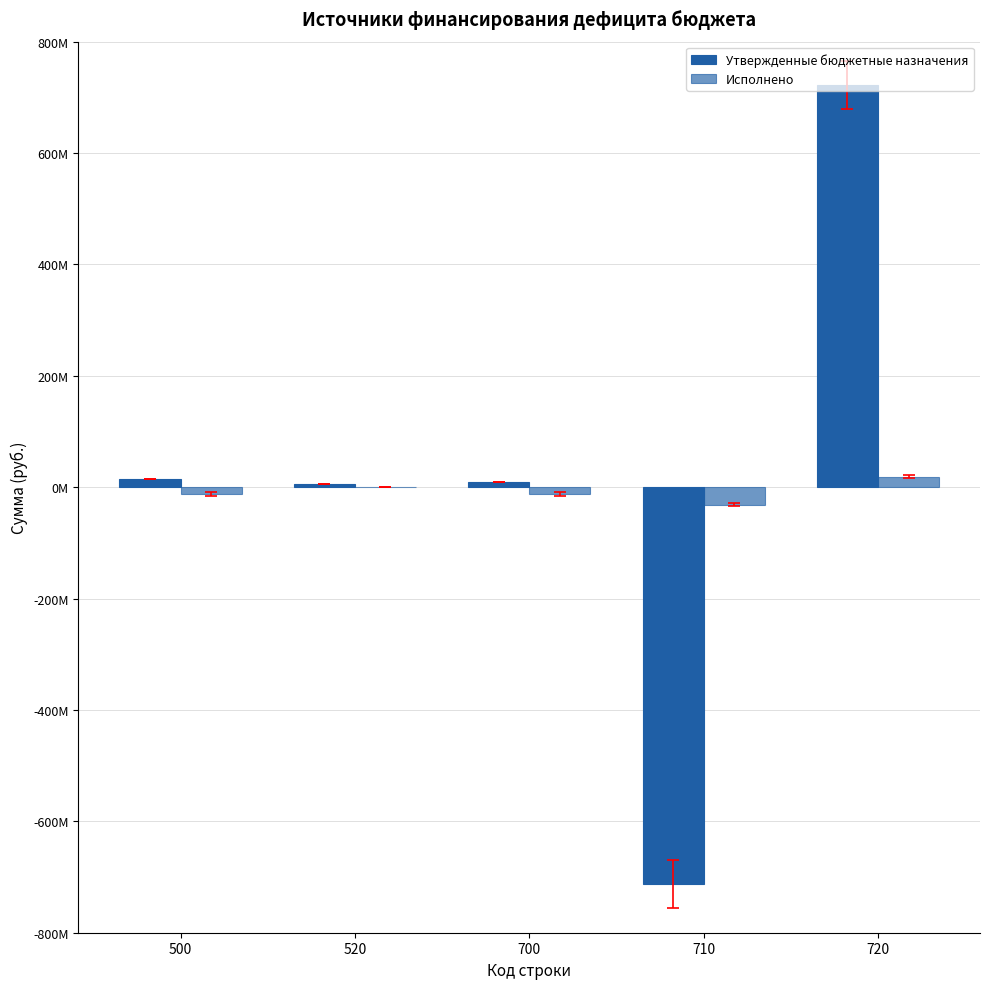

Which series has the largest range (max minus min)?

Утвержденные бюджетные назначения